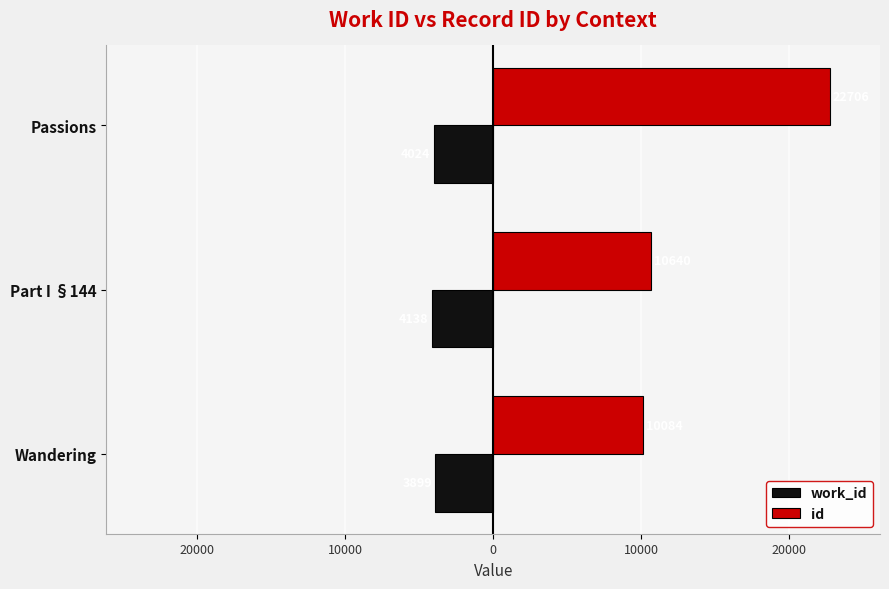

What is the minimum value shown in the chart?

-4138